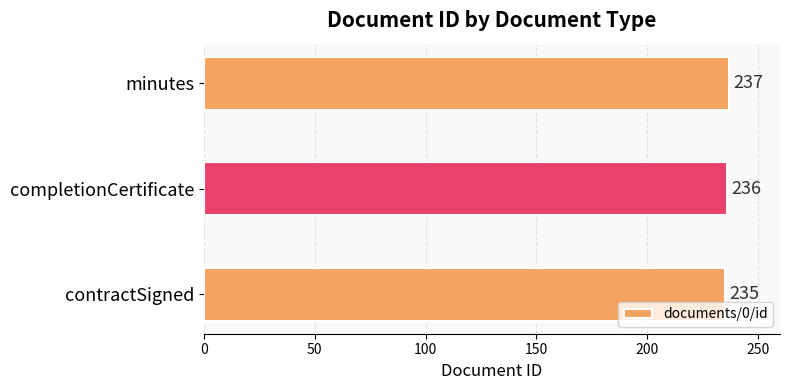

Does the chart contain stacked bars?

No